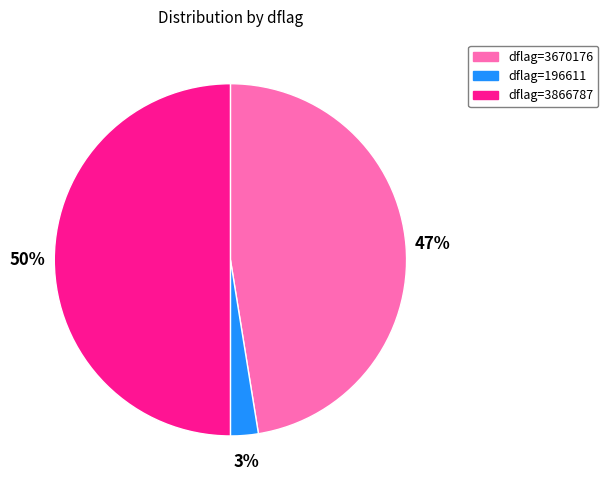

Count the number of slices in the pie.

3